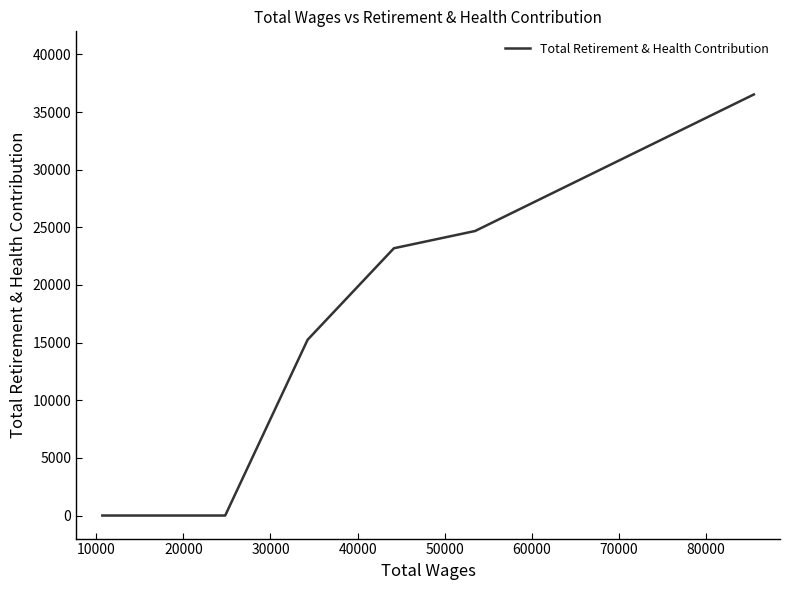

True or false: there are more than 1 points higher than both neighbors.

False